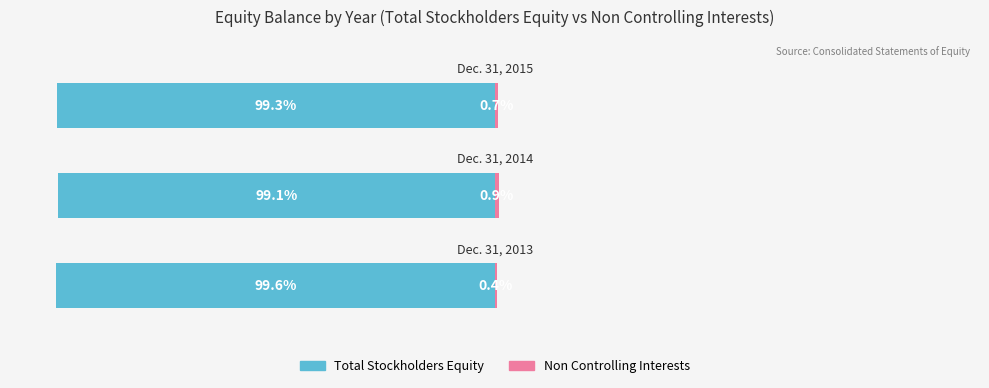

At how many categories does at least one series exceed -34?

3